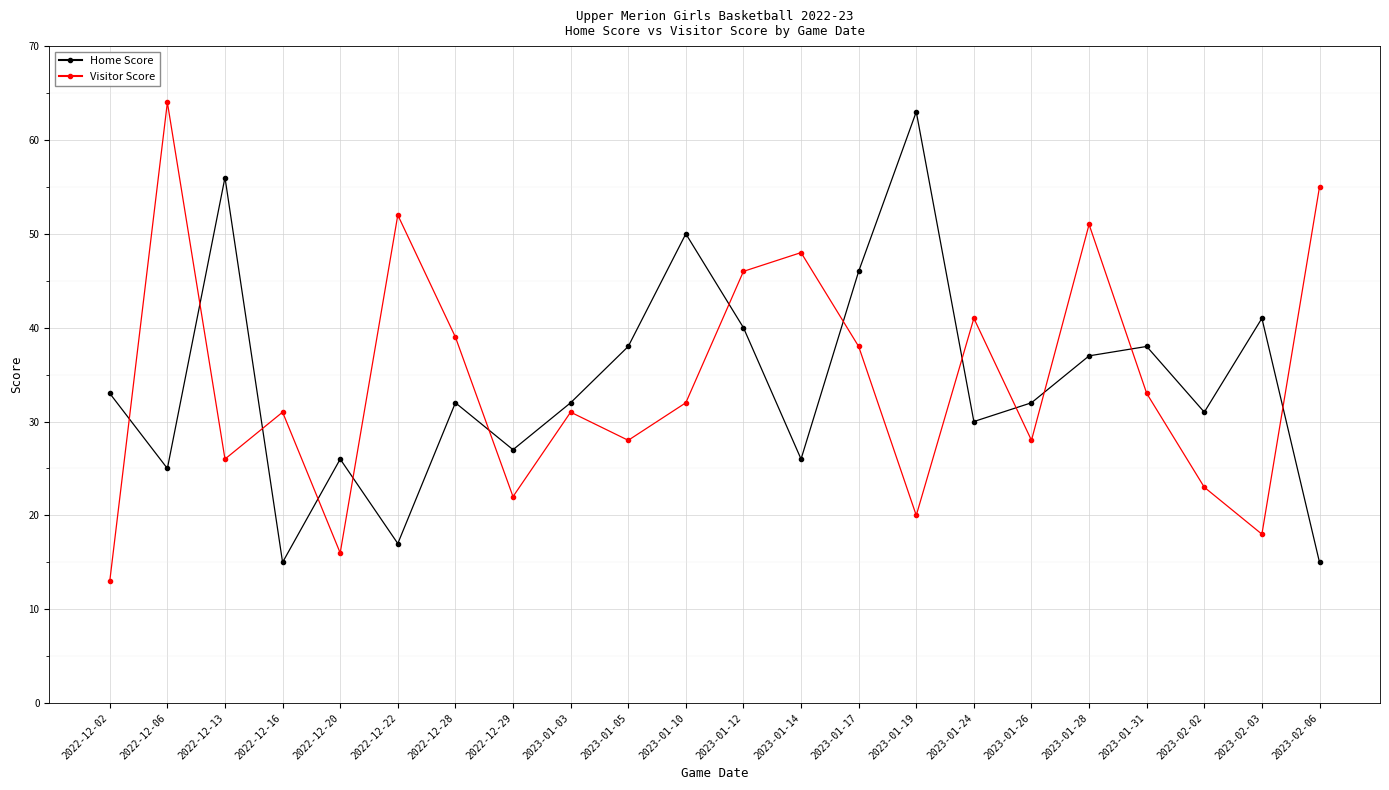

In Visitor Score, how many points are higher than both neighbors (excluding endpoints)?

7